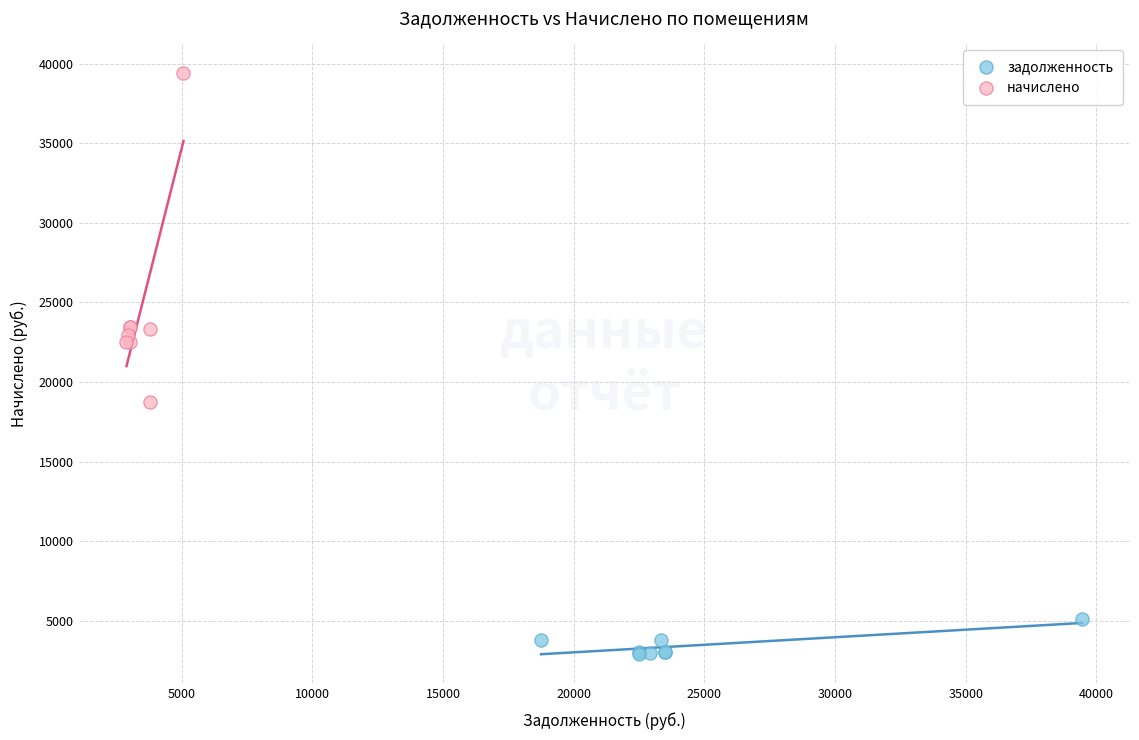

Which series contains the highest Y value?

начислено